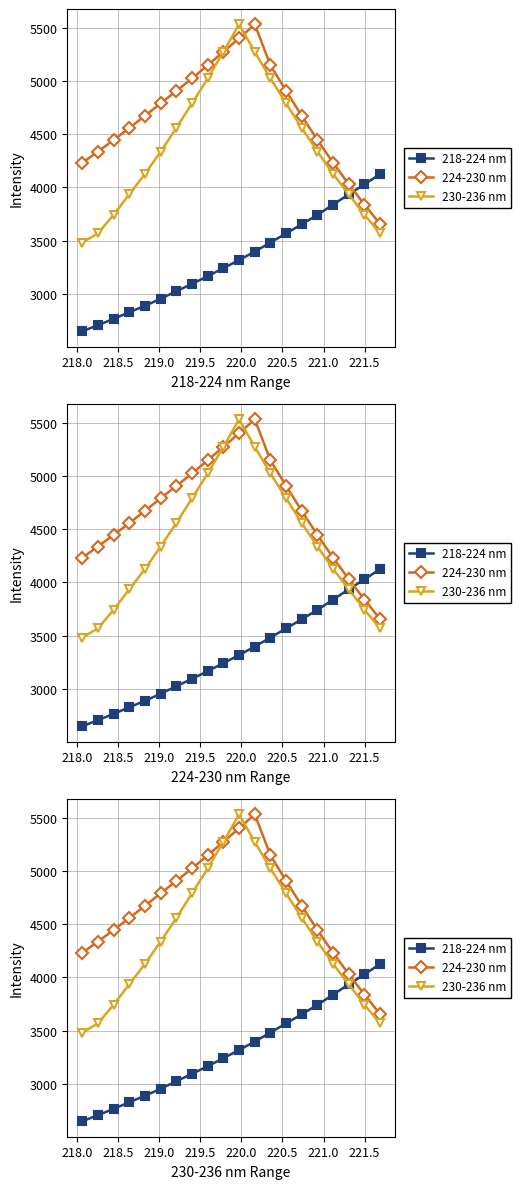

What are all the series names shown in the legend?

218-224 nm, 224-230 nm, 230-236 nm